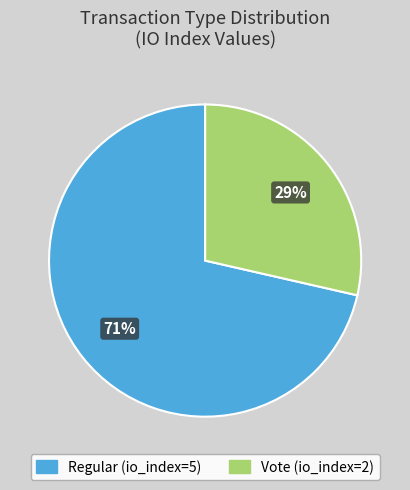

Which slice represents more than half of the pie?

Regular (io_index=5)